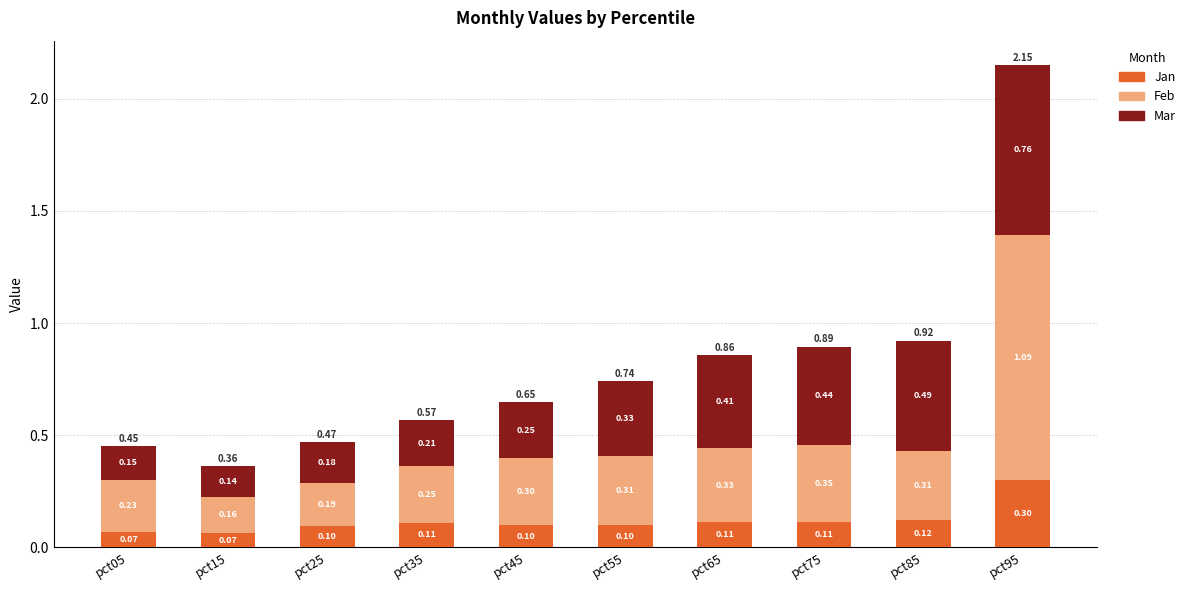

Read the Feb value at pct75.

0.3